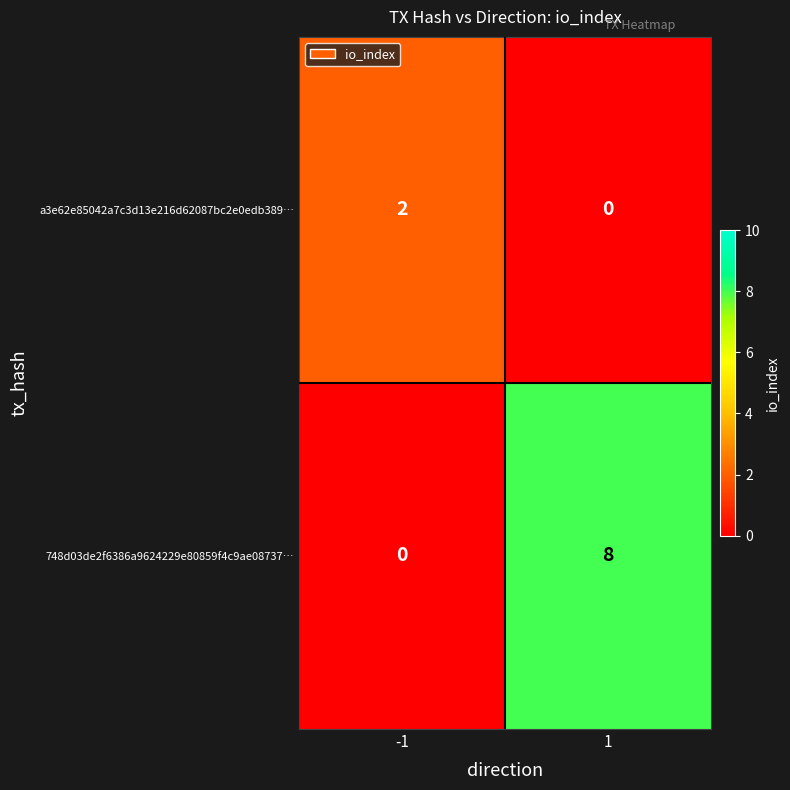

Which series has the largest total across all categories?

748d03de2f6386a9624229e80859f4c9ae08737…